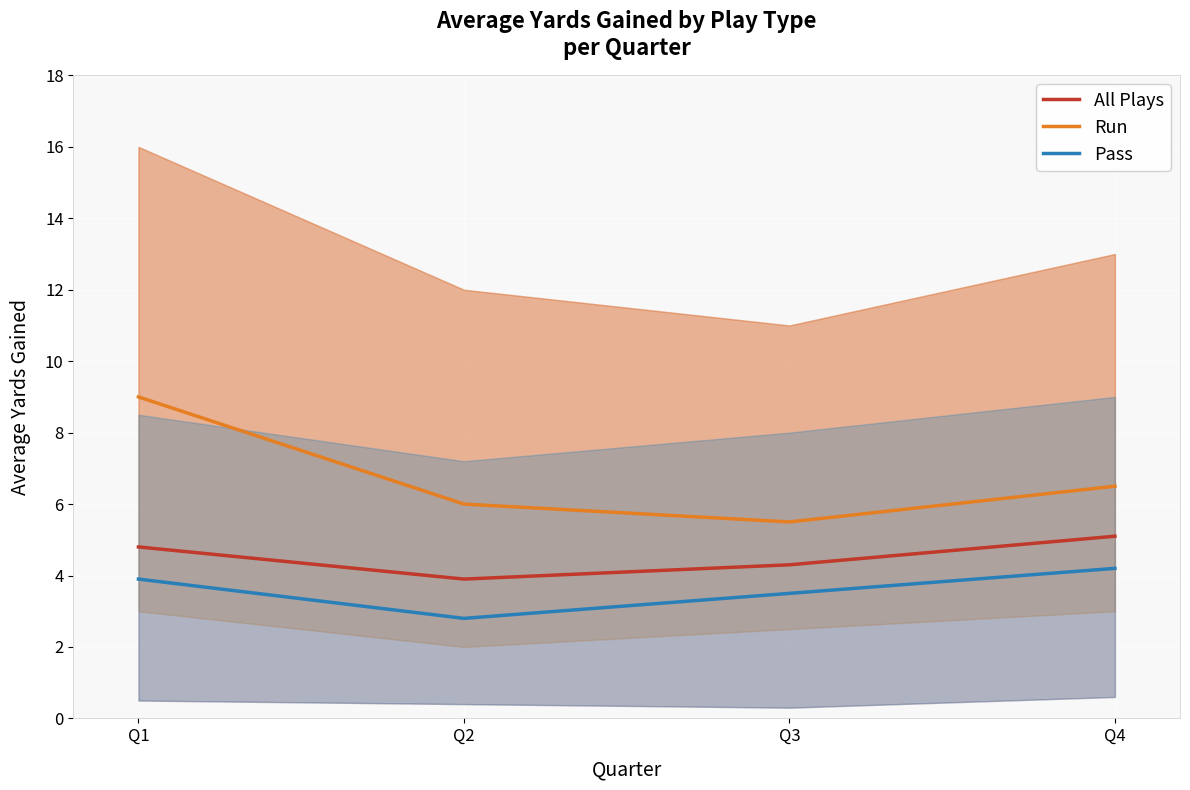

What is the value of the Run point at the 4th from the left?

6.5